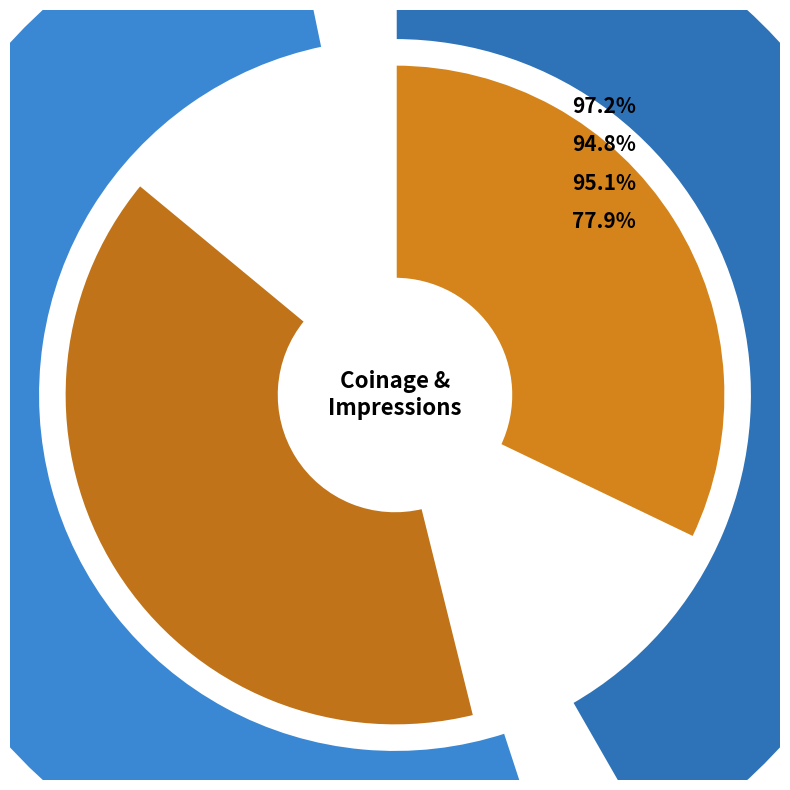

To the nearest percent, what is the difference between the Coinage and Impressions and Impressions slice percentages?

11%